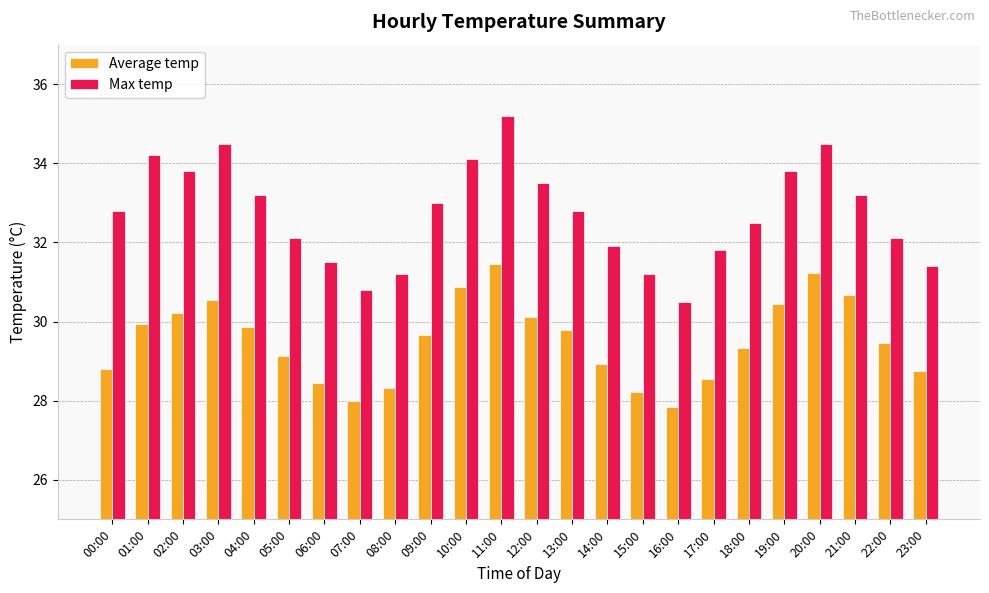

What is the label of the 24th bar from the right?

00:00